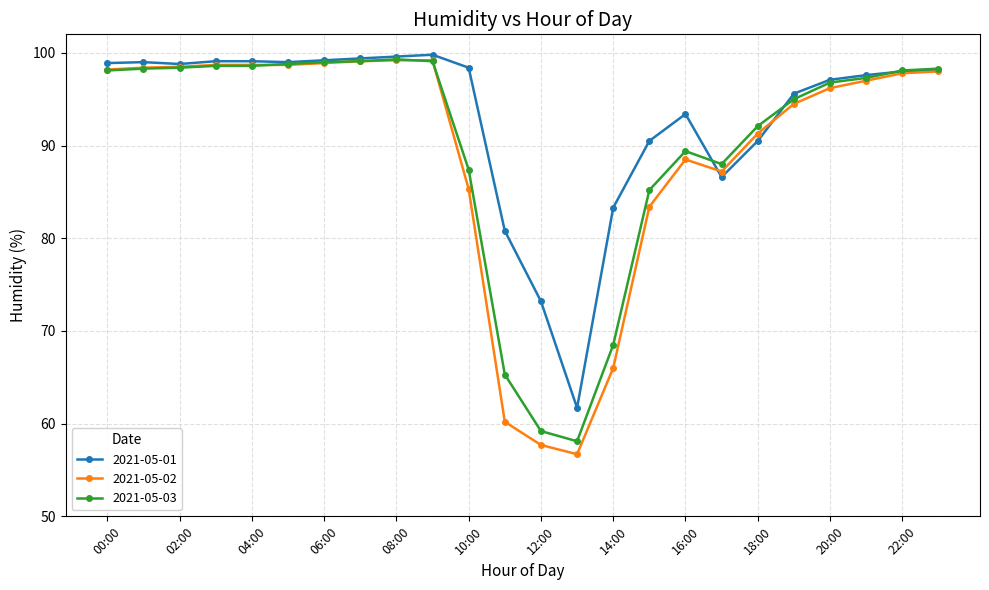

What is the value of the 2021-05-03 point at the 5th from the left?

98.6